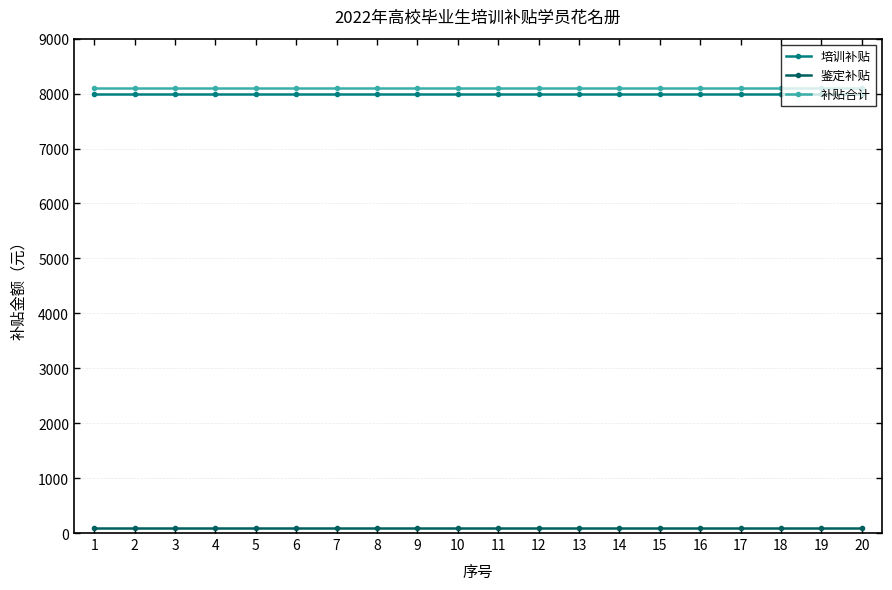

True or false: 培训补贴 and 补贴合计 intersect in this chart.

False